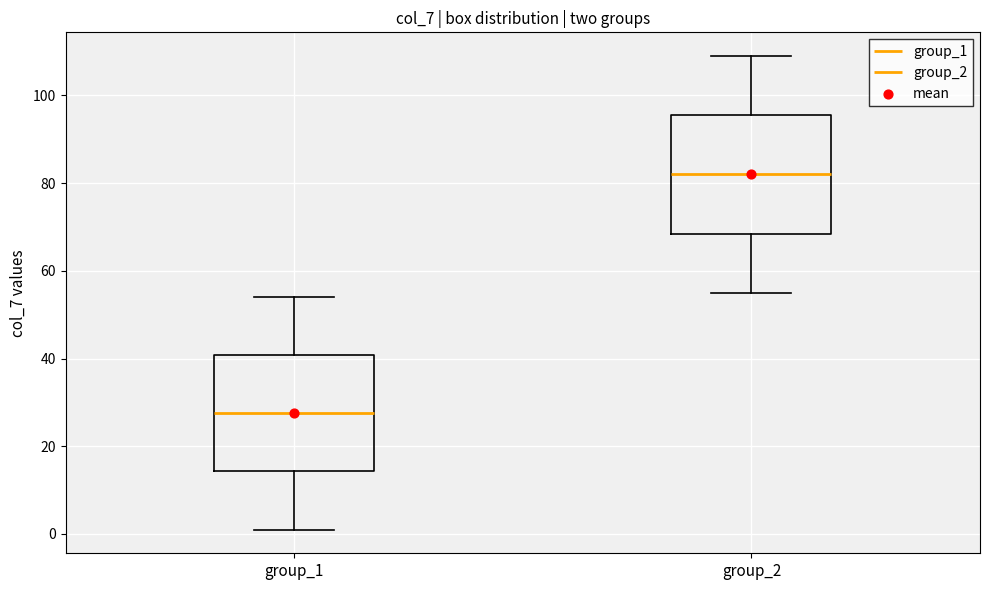

Which box has the lowest median line?

group_1